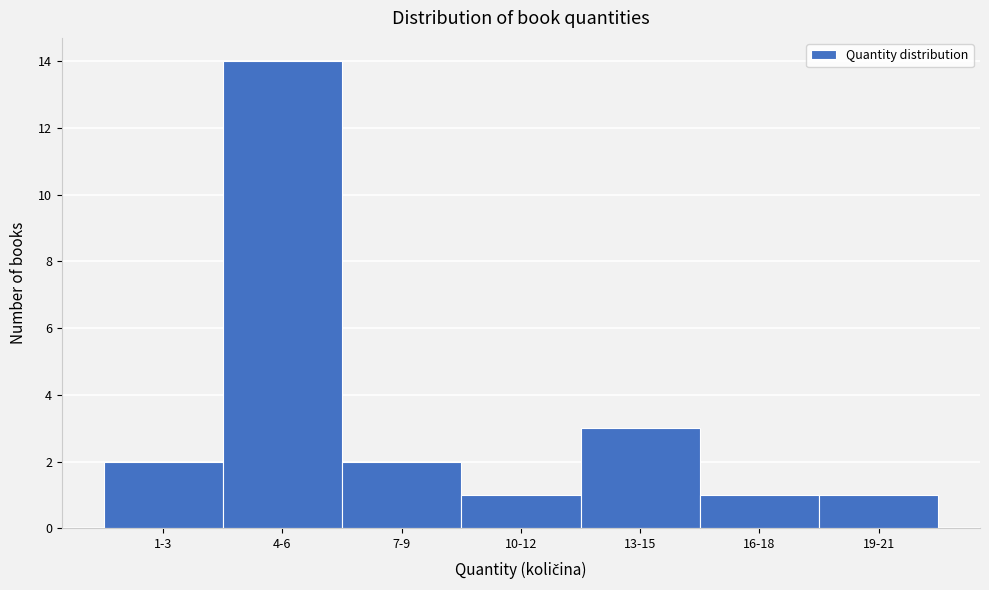

Reading right to left, transcribe all the data shown in this chart.

1	1	3	1	2	14	2